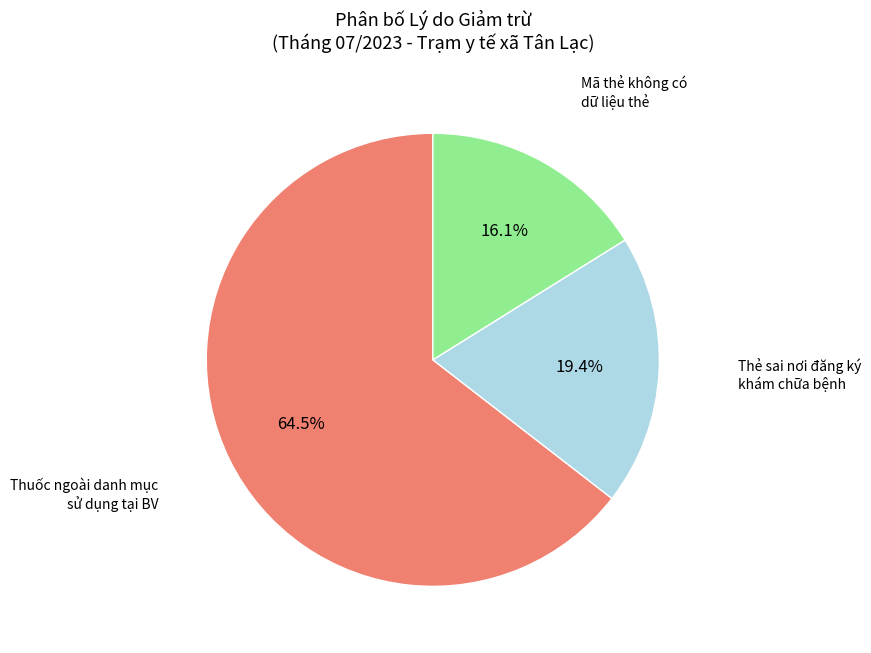

Combined, what portion of the pie is Mã thẻ không có dữ liệu thẻ and Thuốc ngoài danh mục sử dụng tại BV?

80.6%